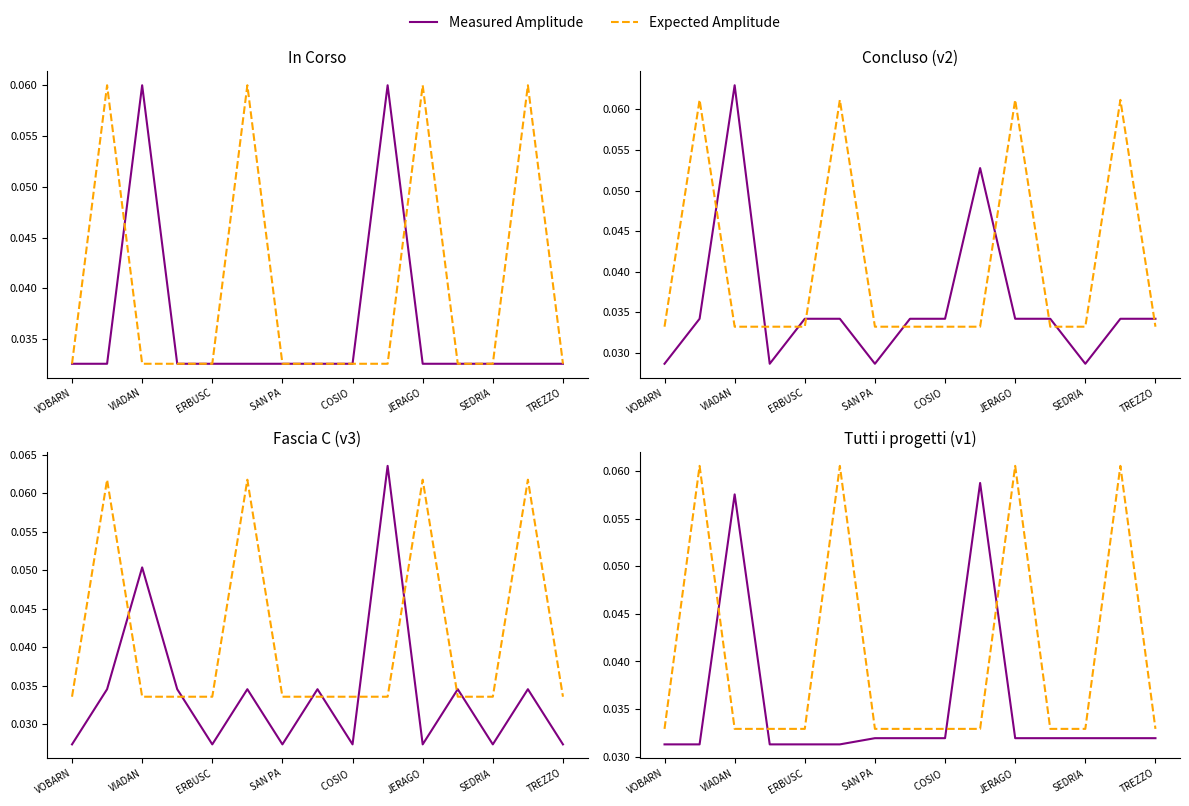

What is the sum of the Measured Amplitude values at JERAGO and SAN PA?

0.1